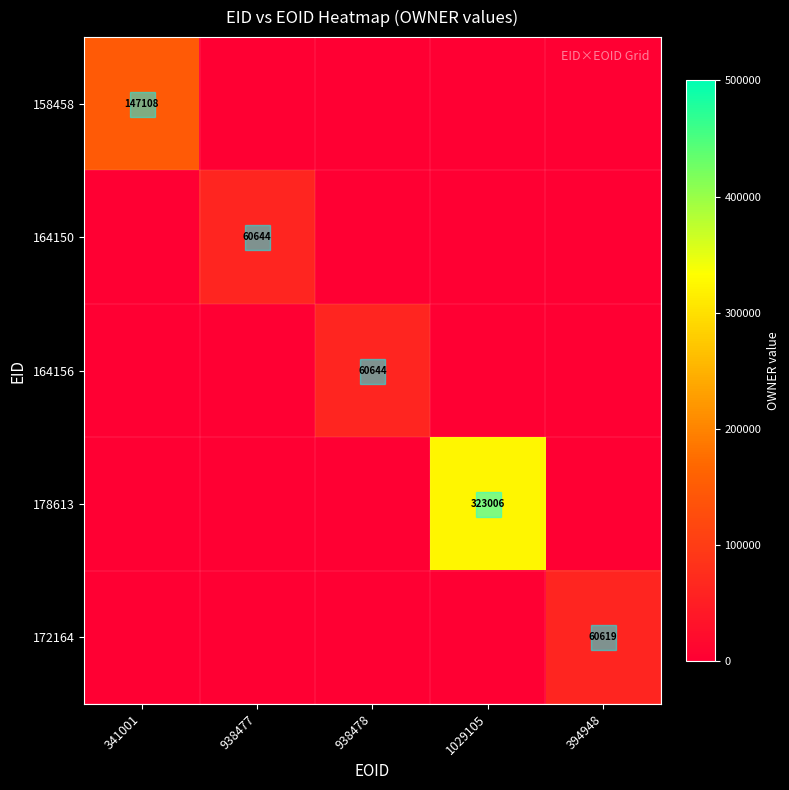

The 164156 series shows 0 at 394948. True or false?

True